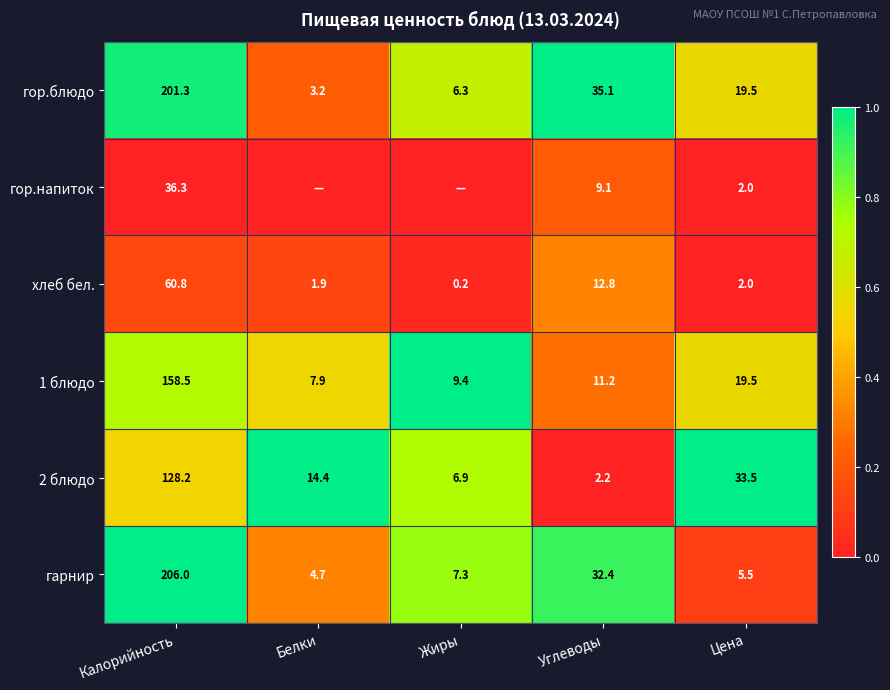

What is the difference between the highest and lowest values at Цена?

31.5